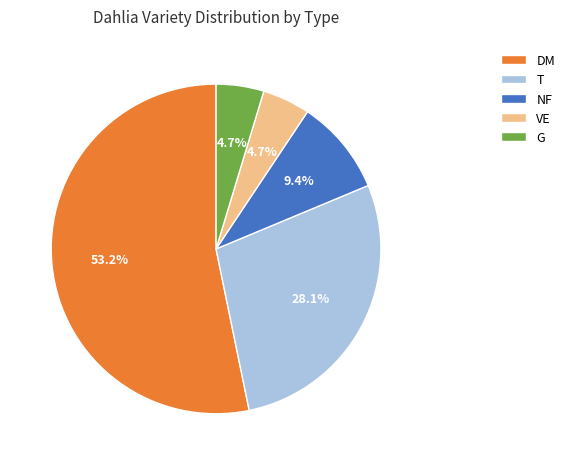

What percentage is the DM slice, to the nearest percent?

53%